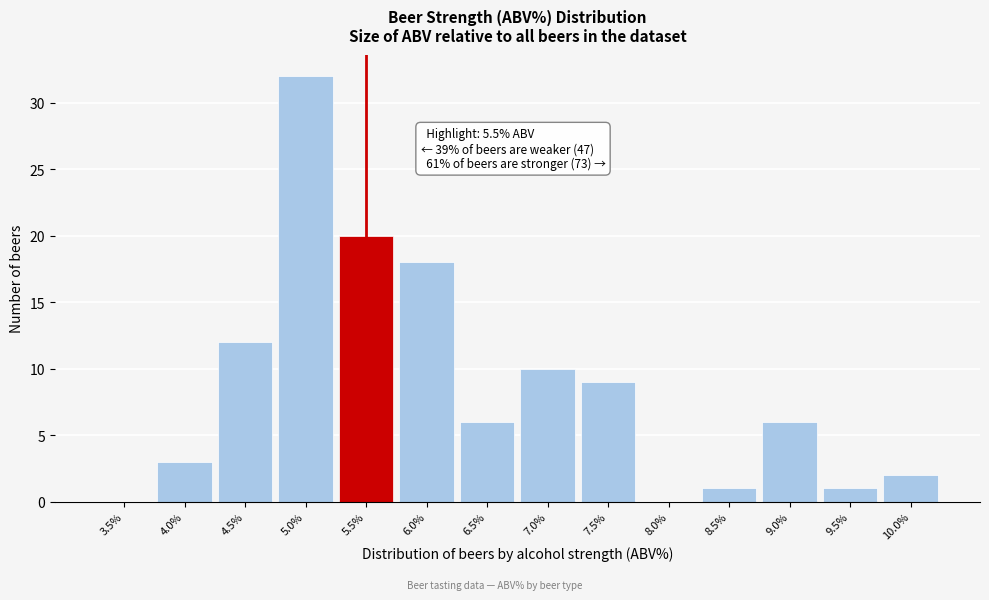

Reading left to right, extract all data points from this chart.

3.5%=0	4.0%=3	4.5%=12	5.0%=32	5.5%=20	6.0%=18	6.5%=6	7.0%=10	7.5%=9	8.0%=0	8.5%=1	9.0%=6	9.5%=1	10.0%=2